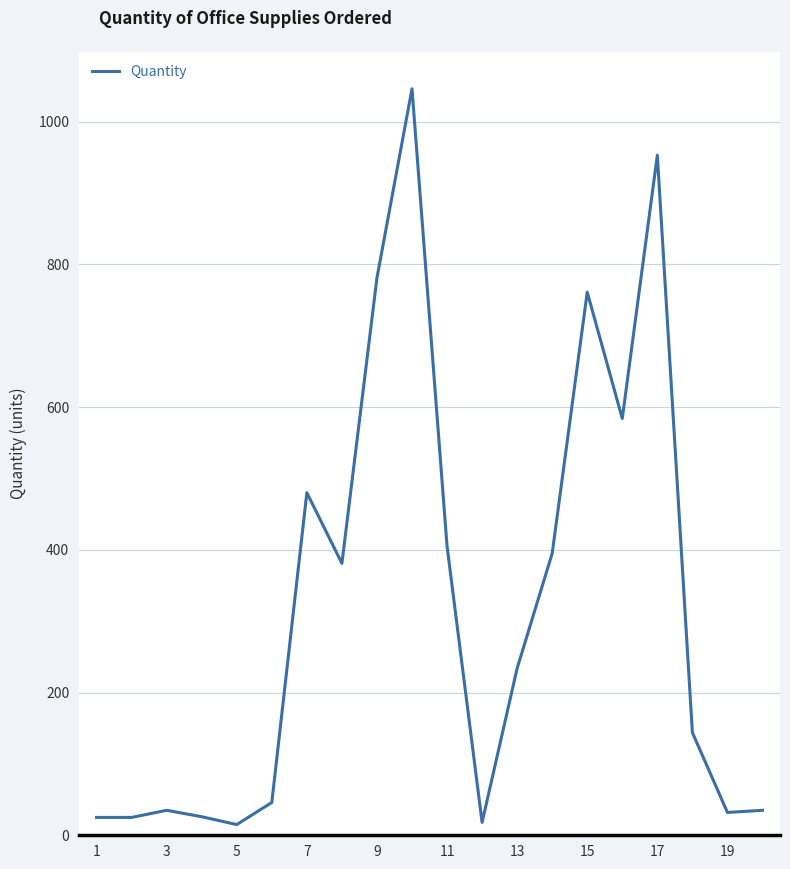

What is the maximum value shown in the chart?

1046